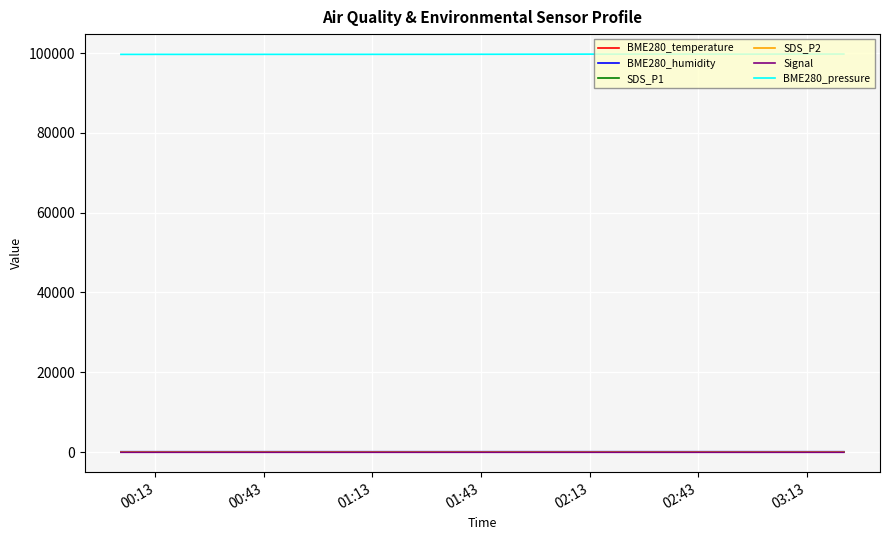

What is the greatest value displayed?

99773.3